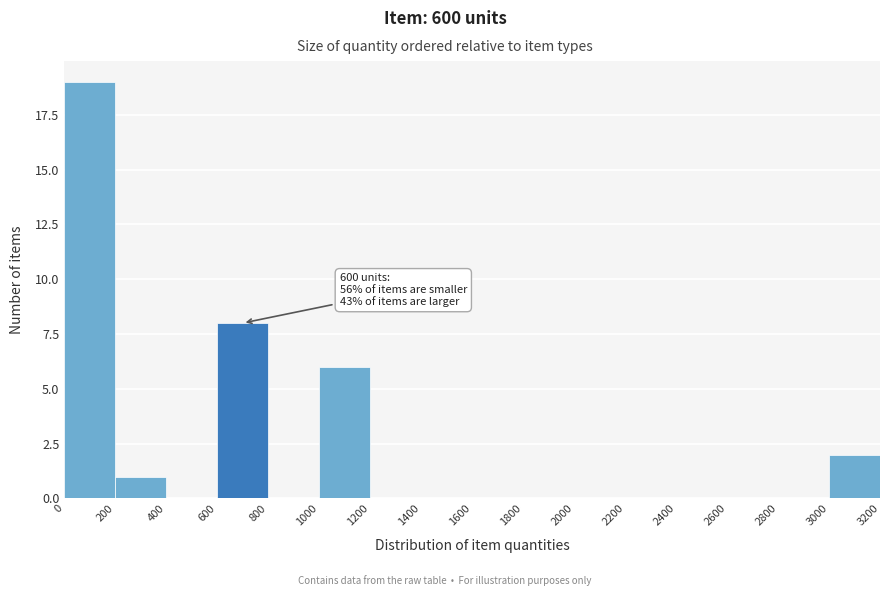

Which range on the x-axis has the tallest bar?

0 to 200